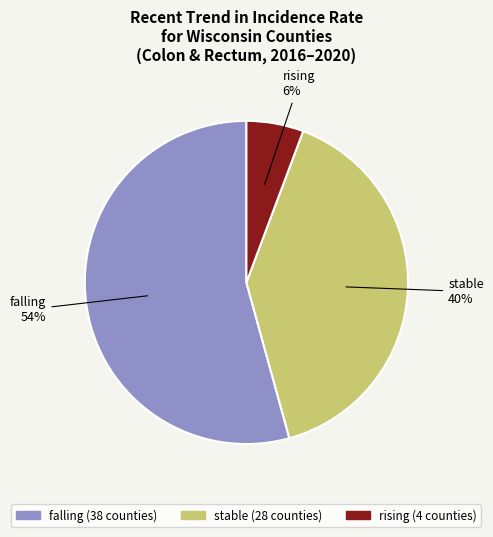

To the nearest percent, what is the combined percentage of stable and rising?

46%